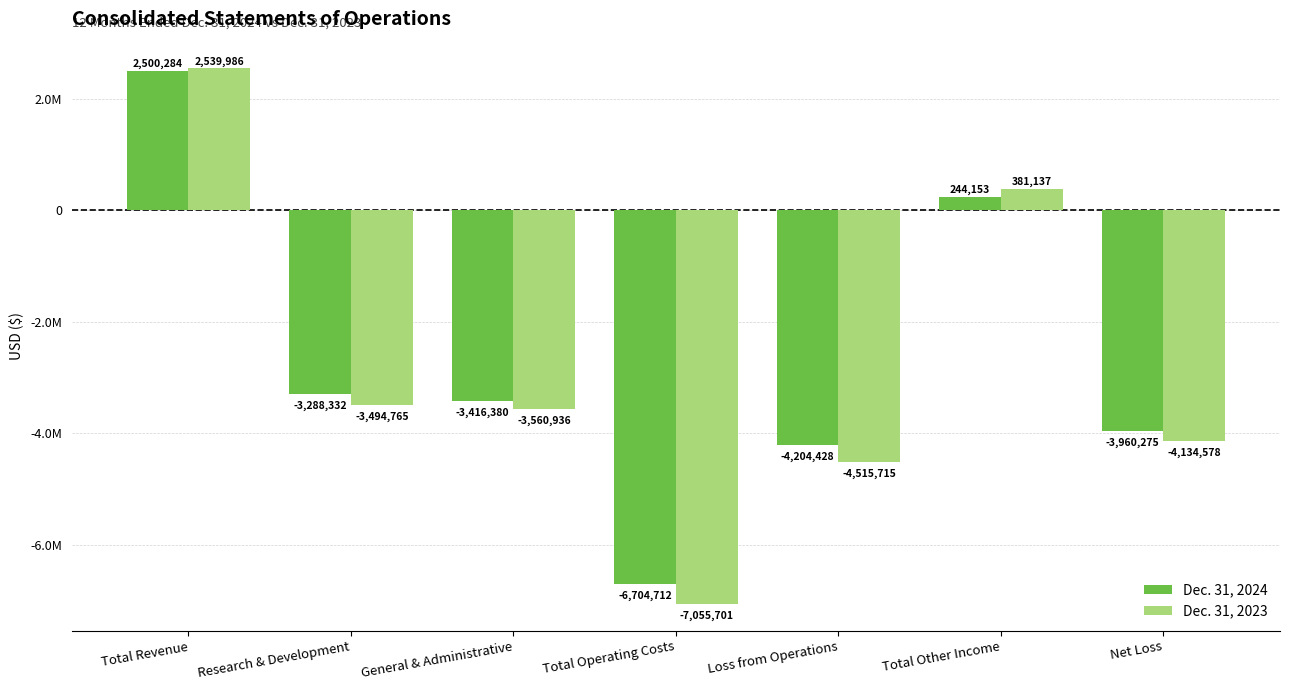

What is the label of the 3rd bar from the right?

Loss from Operations